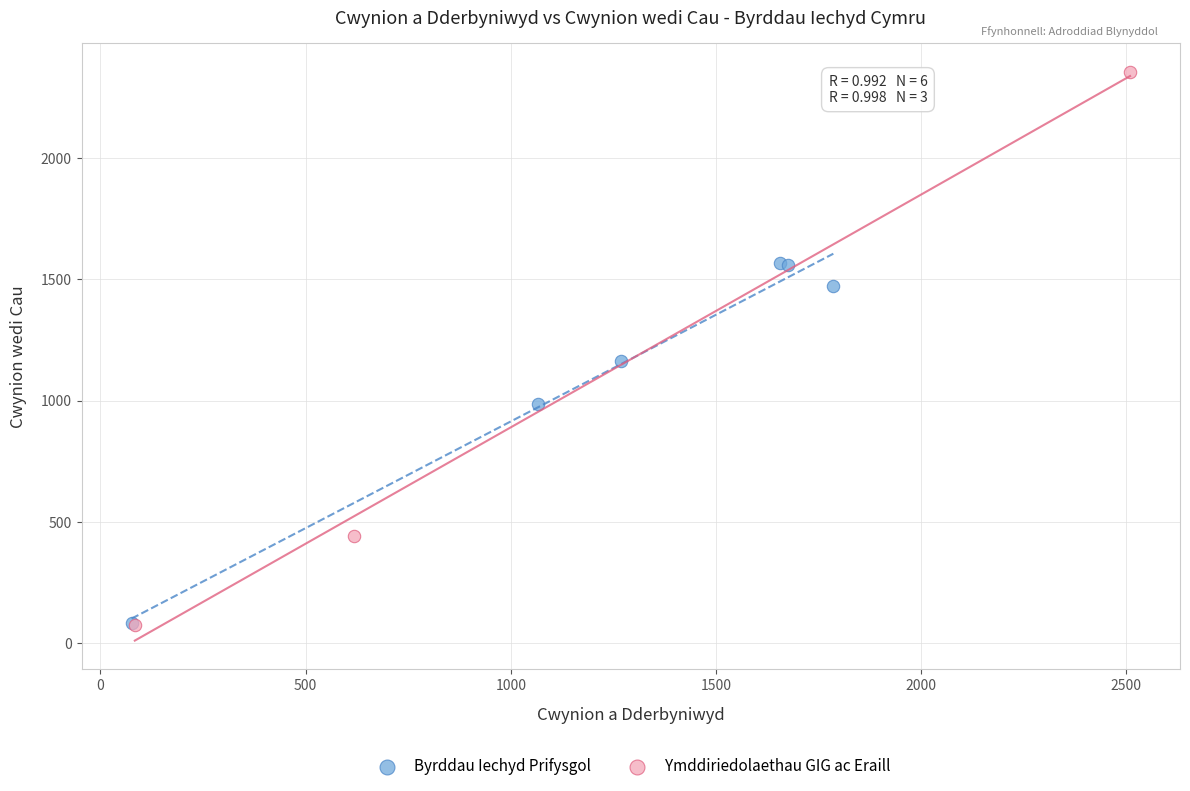

Which series reaches the maximum Y coordinate?

Ymddiriedolaethau GIG ac Eraill